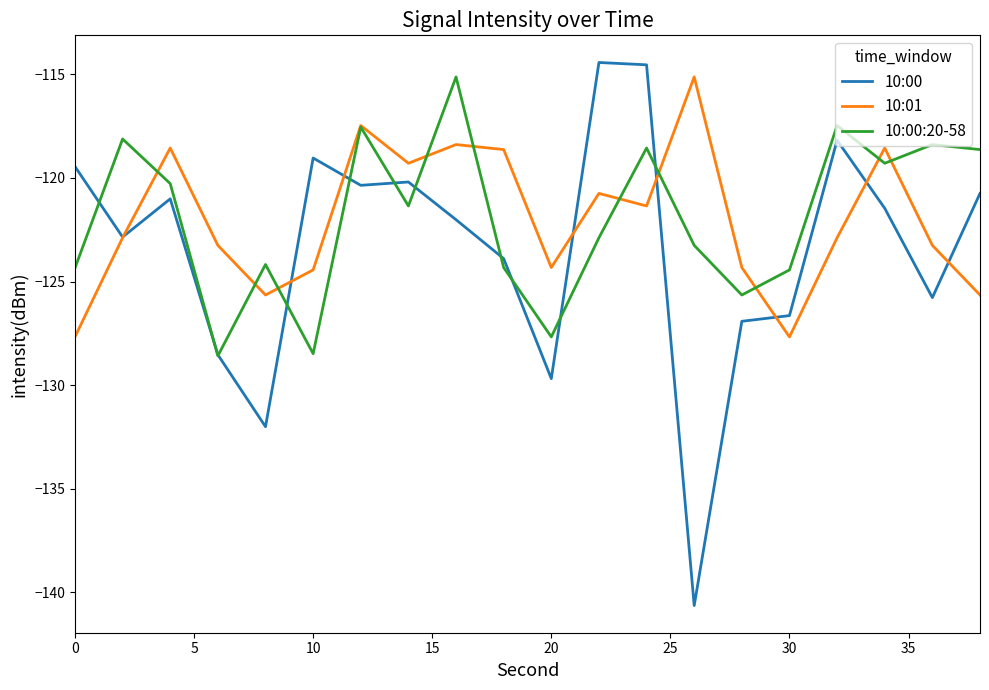

Which series has the largest range (max minus min)?

10:00